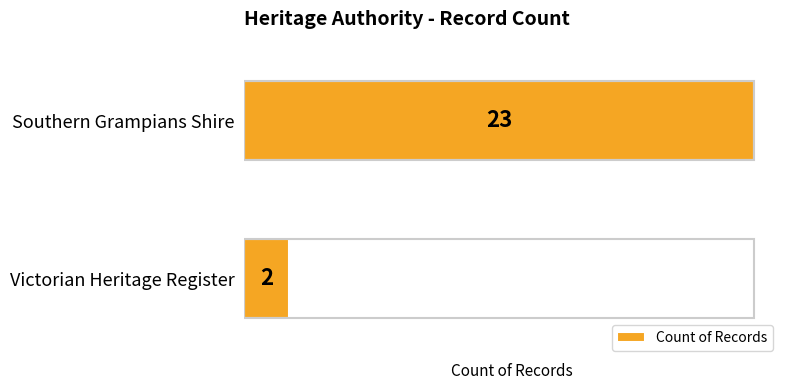

What is the change in value from Victorian Heritage Register to Southern Grampians Shire?

+21